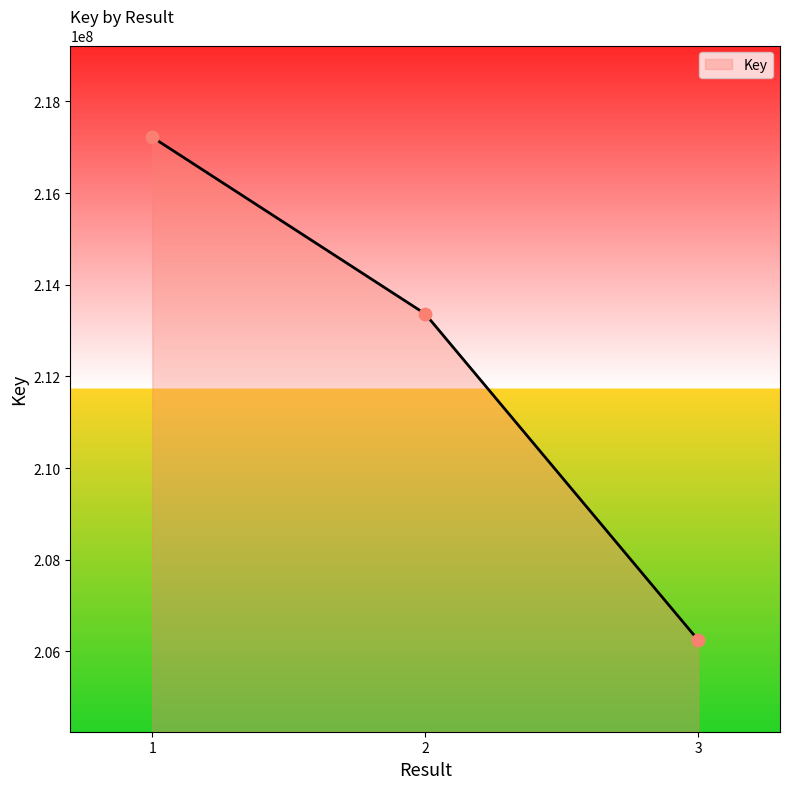

Approximately how many times larger is the value at 1 compared to 3?

1.1